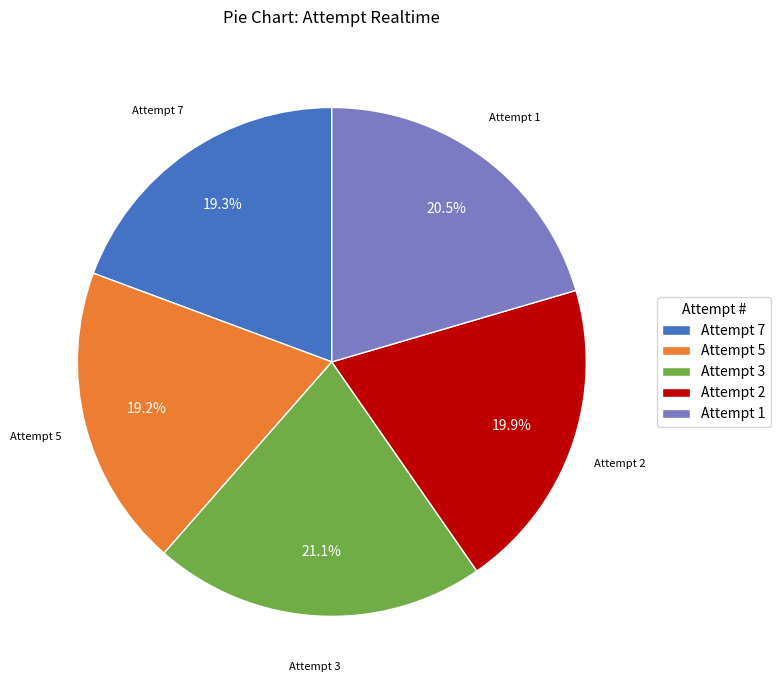

Is there a majority slice in this chart?

No